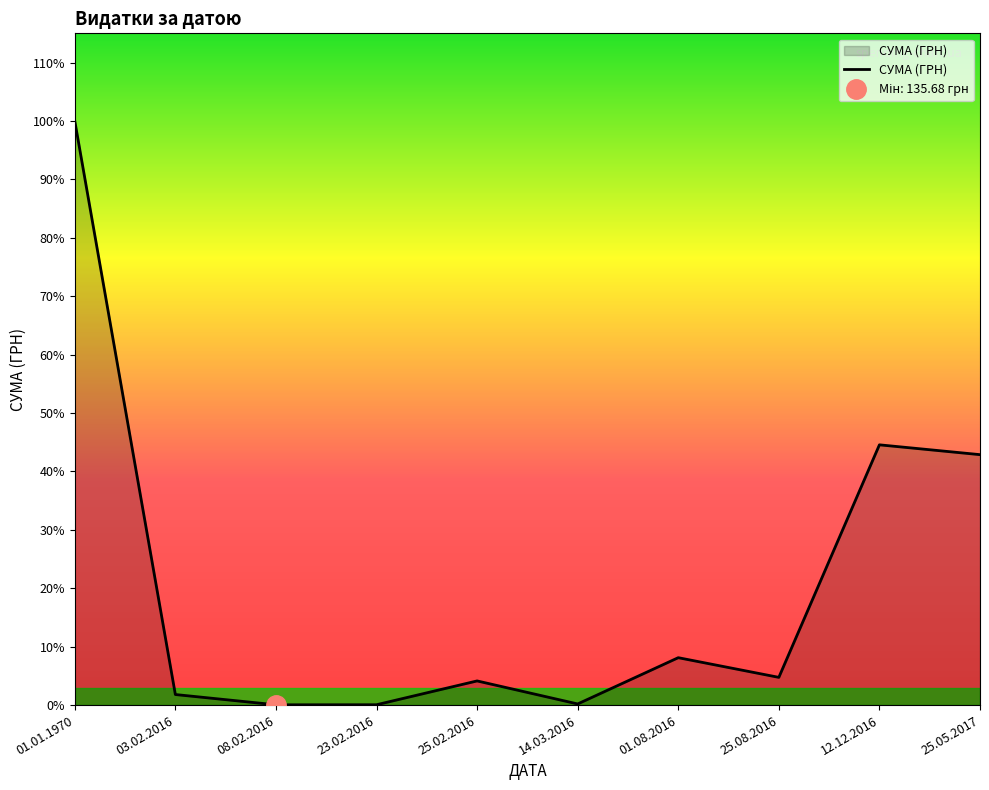

How many interior local valleys (lower than both neighbors) does the data have?

3